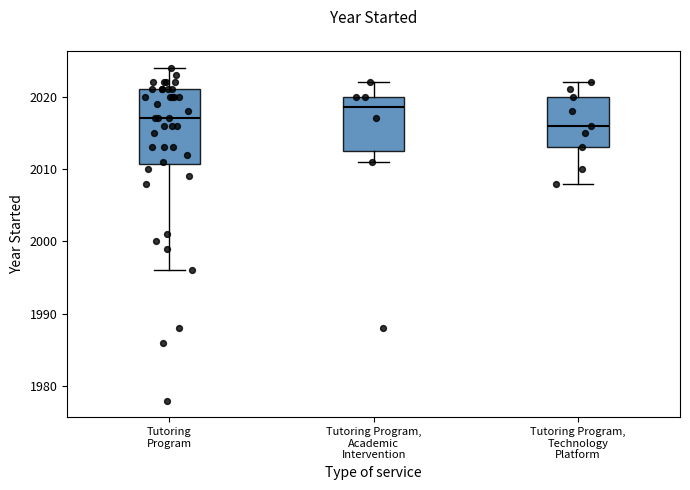

Where is the lower edge of the box for Tutoring Program on the y-axis? The values are not printed on the chart, so give them approximately, as read against the axis.

2011